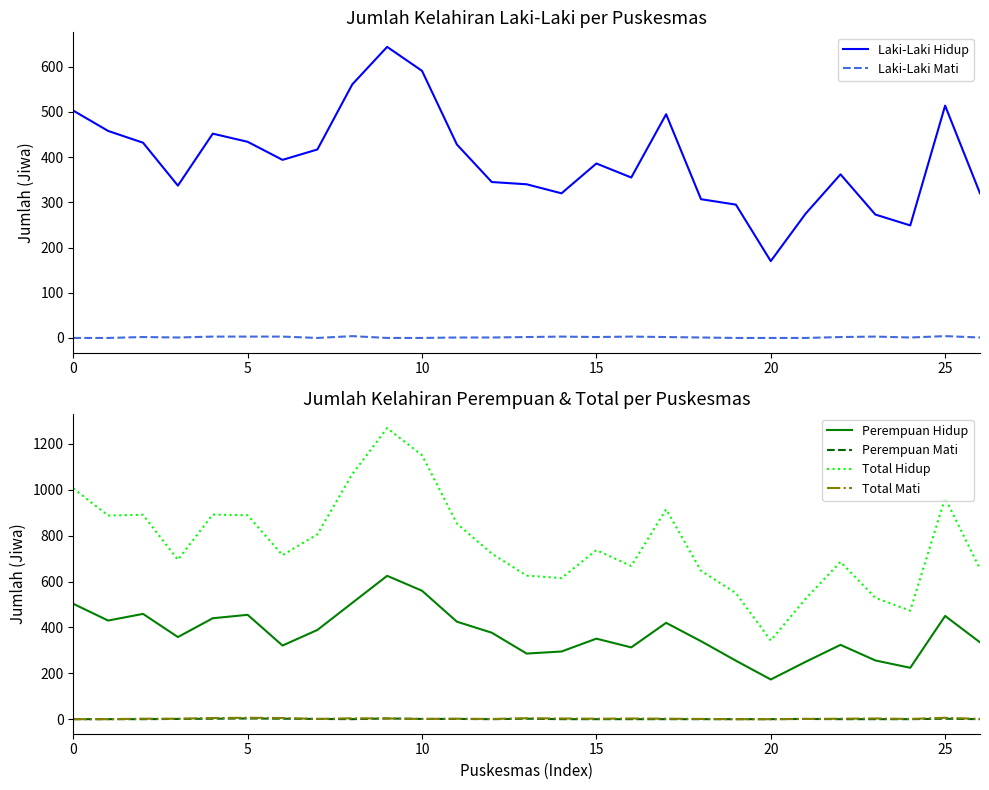

Where is Total Mati nearest to the value 3?

9